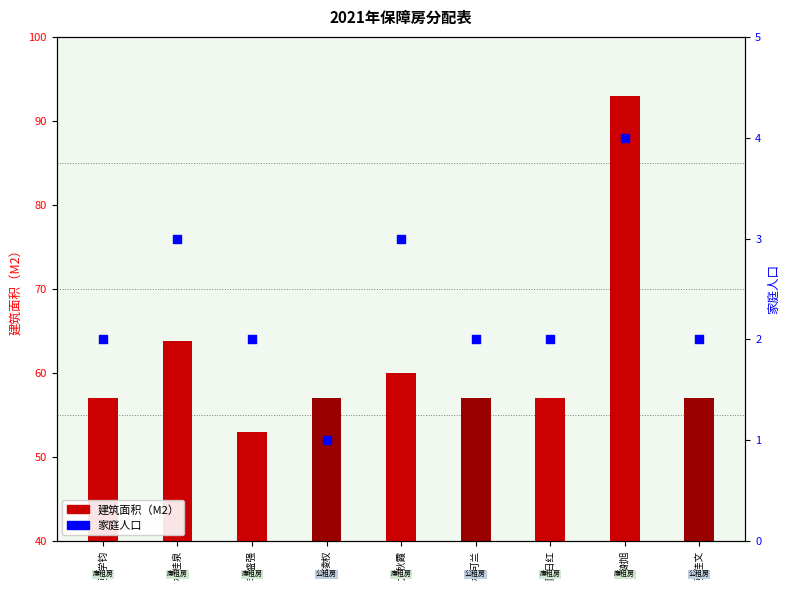

Which series has the widest spread of Y values?

建筑面积（M2）